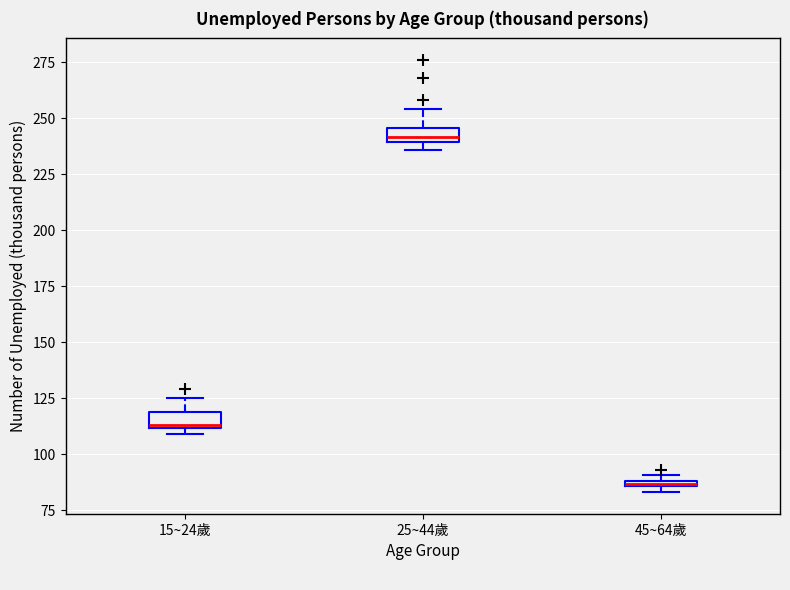

Where is the lower edge of the box for 25~44歲 on the y-axis? The values are not printed on the chart, so give them approximately, as read against the axis.

240